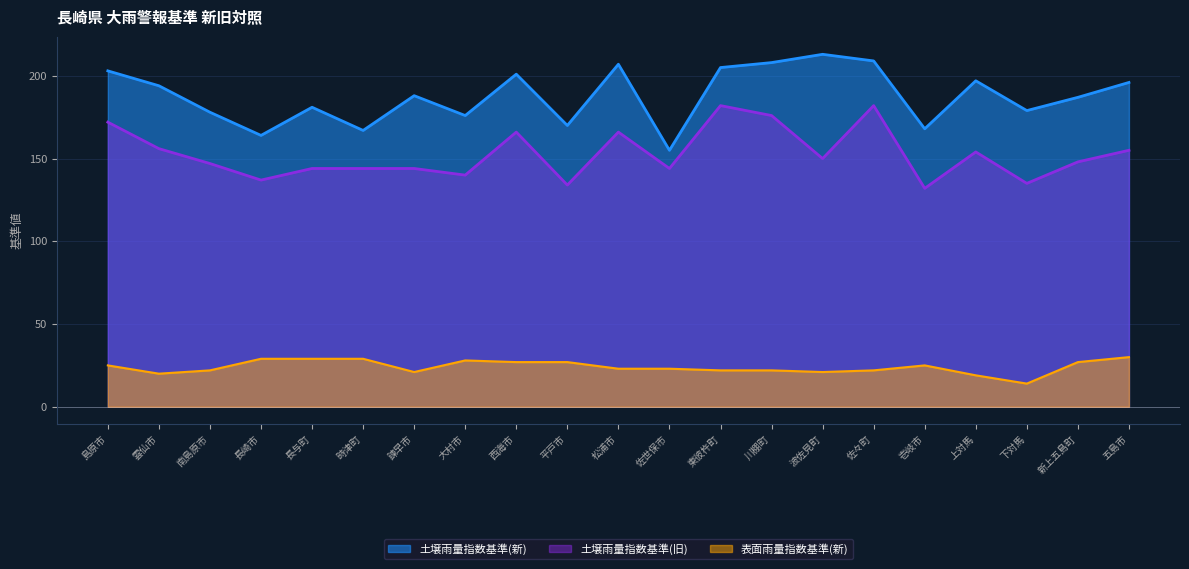

What position from the right is 平戸市?

12